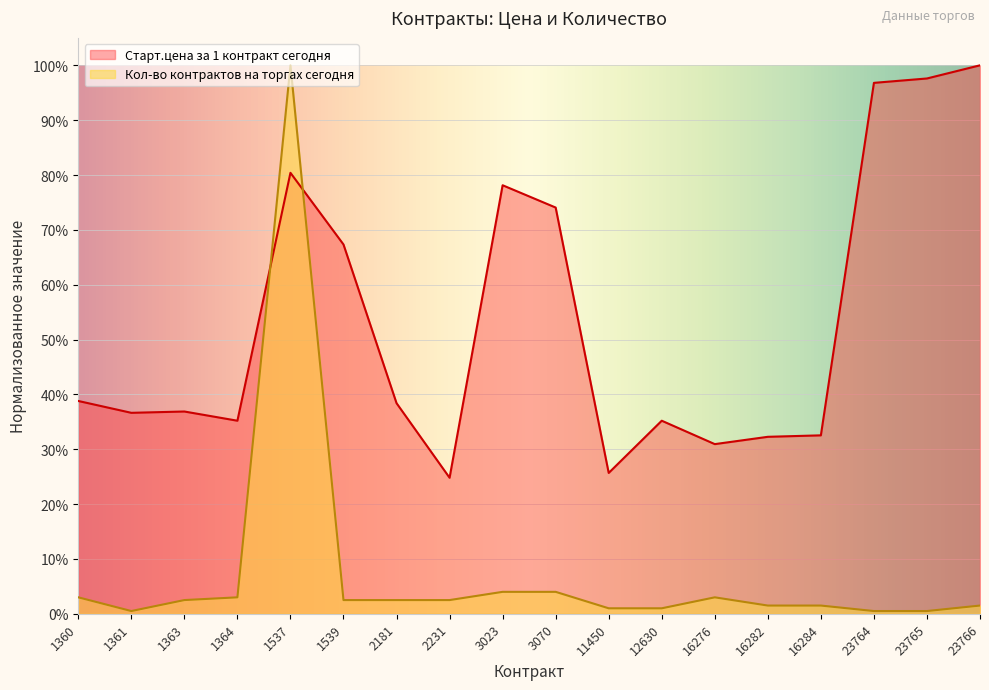

List the series in order of their peak value, highest first.

Старт.цена за 1 контракт сегодня, Кол-во контрактов на торгах сегодня